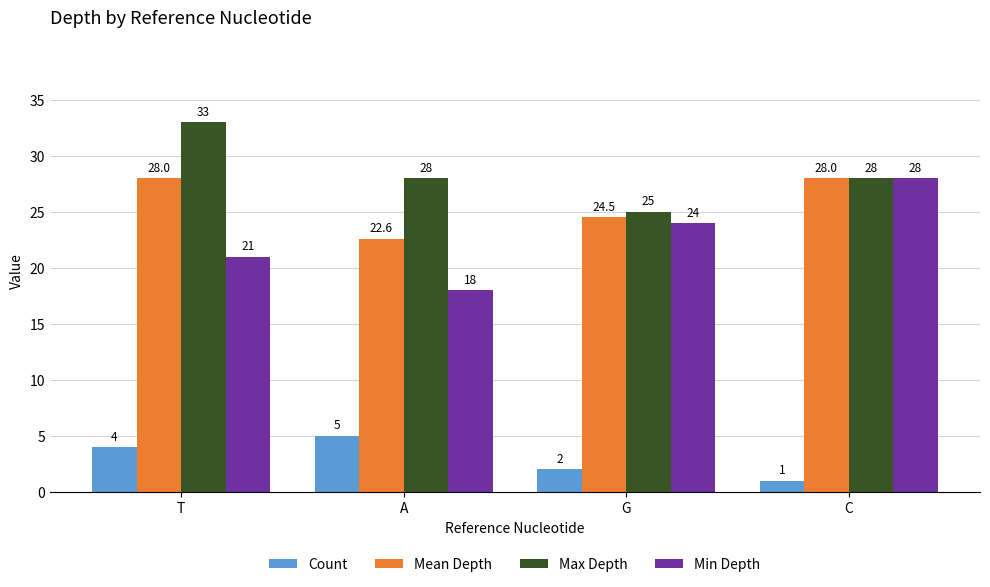

True or false: Max Depth has a value of 28.0 at A.

True